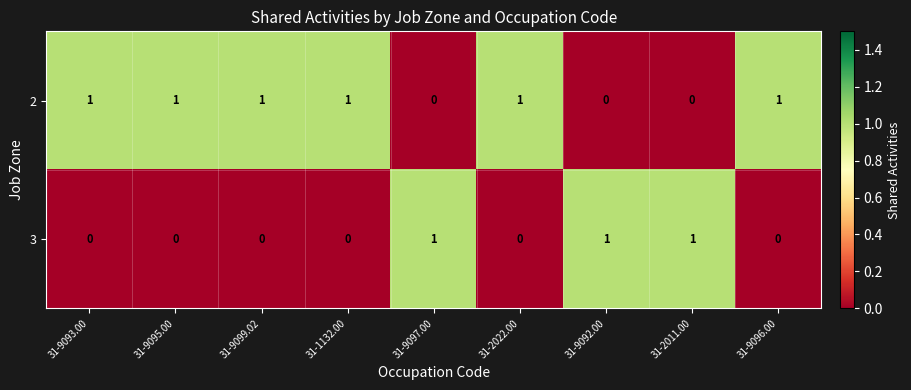

What is the sum of all 2 values?

6